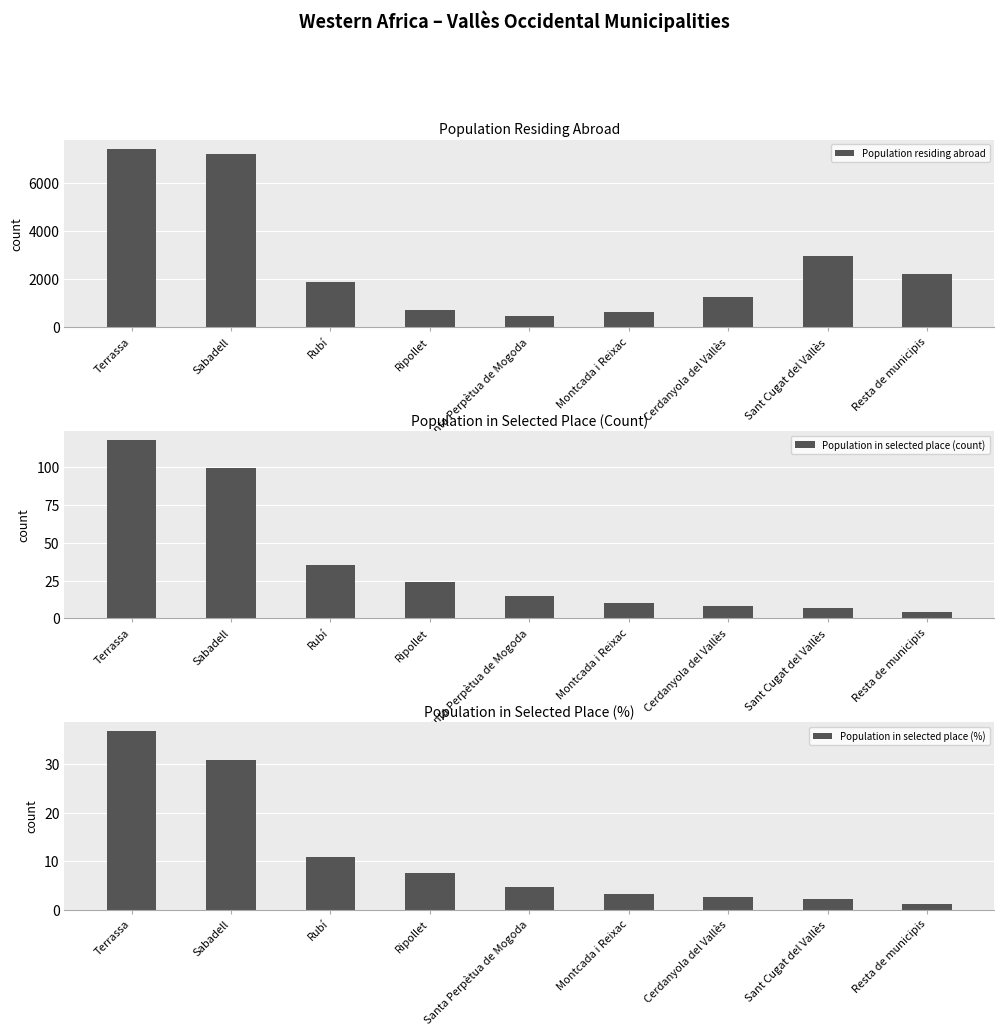

Count the number of categories in the chart.

9